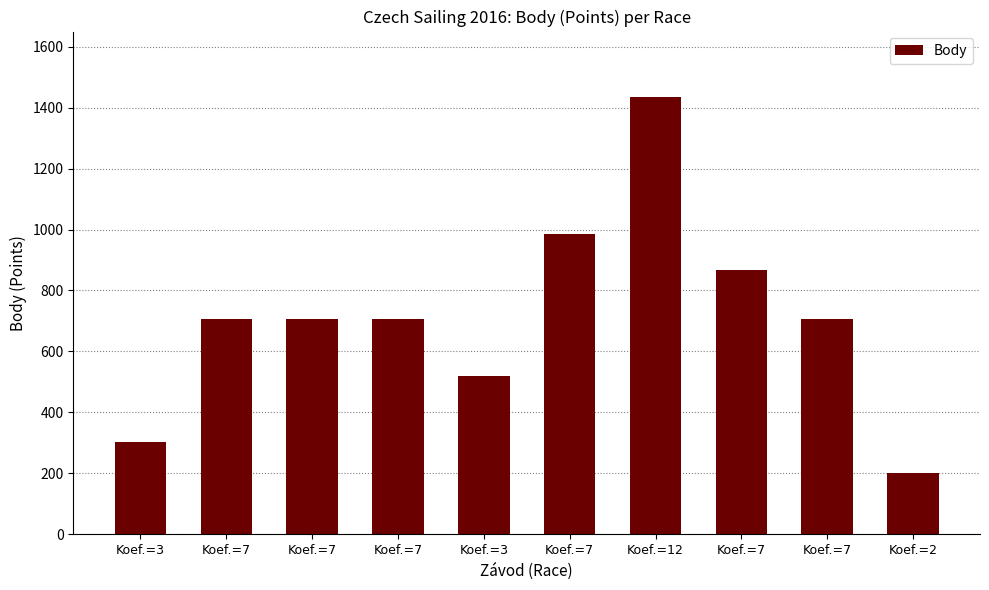

How many series are shown in this chart?

1